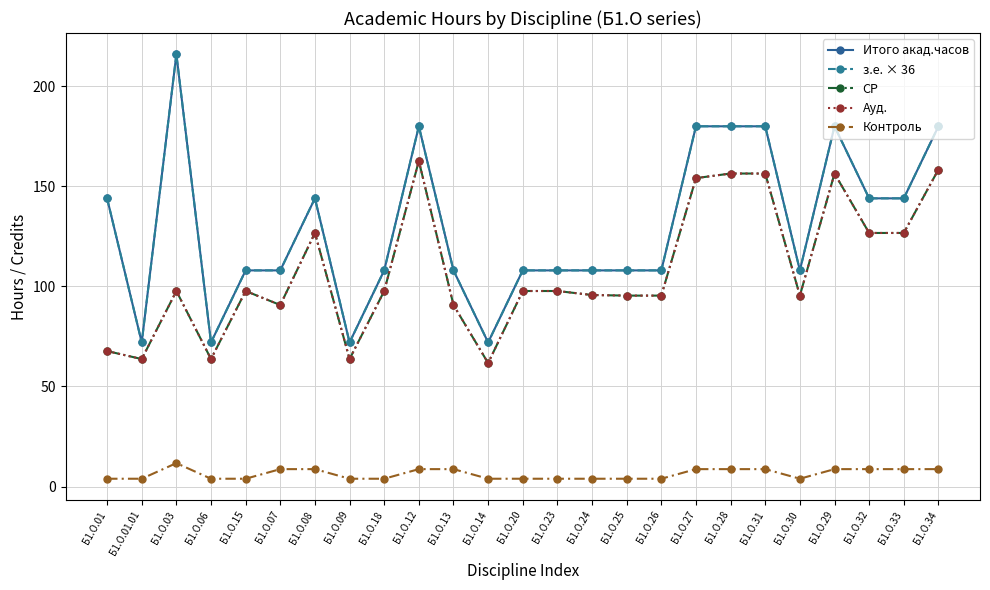

Does the chart have visible grid lines?

Yes